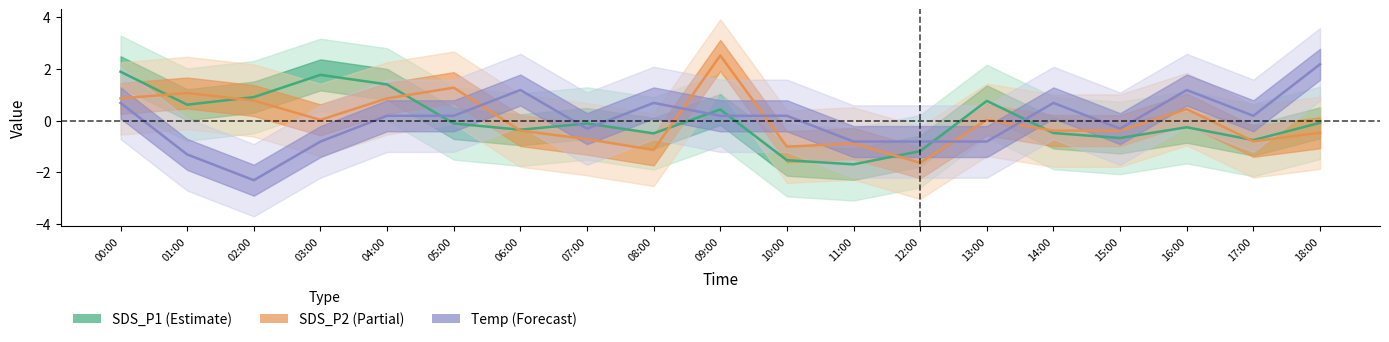

Is this an area chart (filled region under the line)?

No